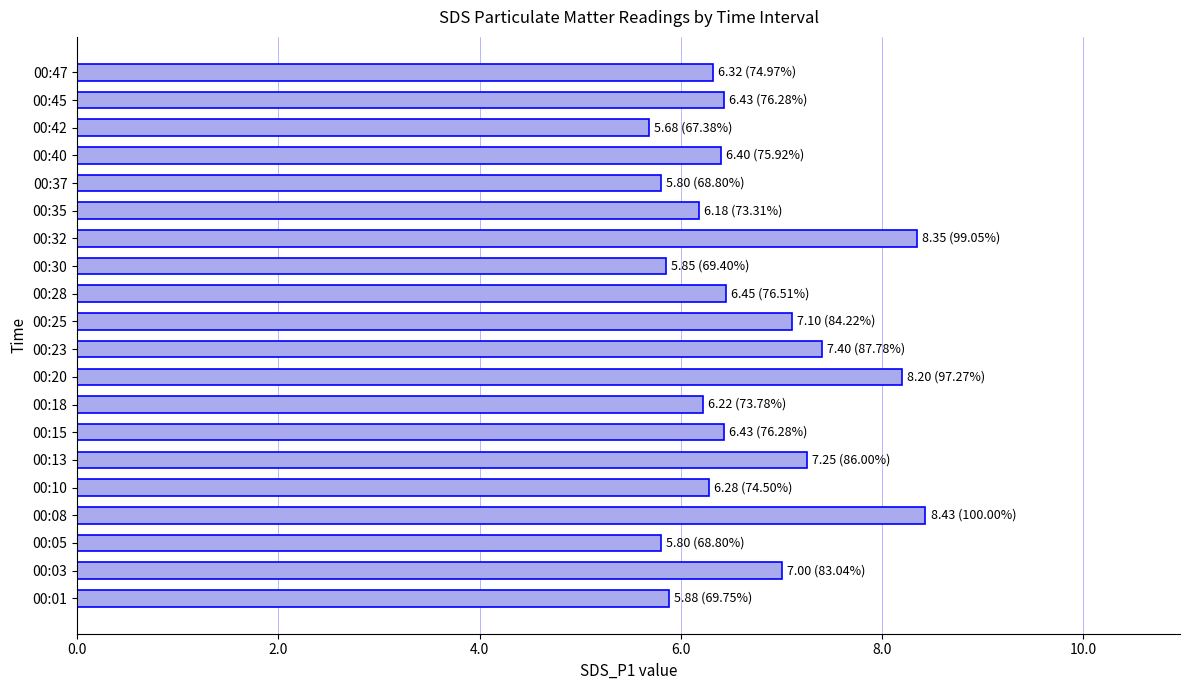

Is it true that the value at 00:15 is 3.7?

False